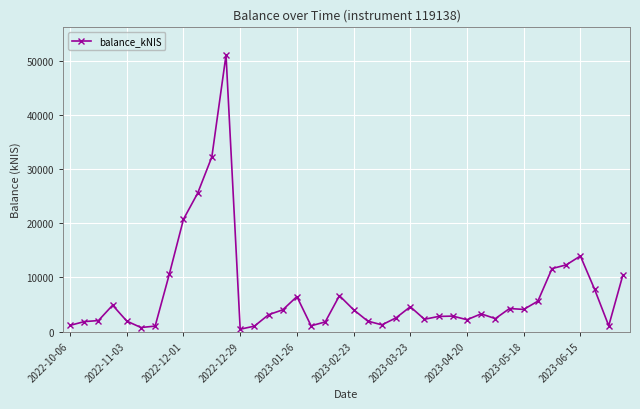

What is the maximum value shown in the chart?

51021.9